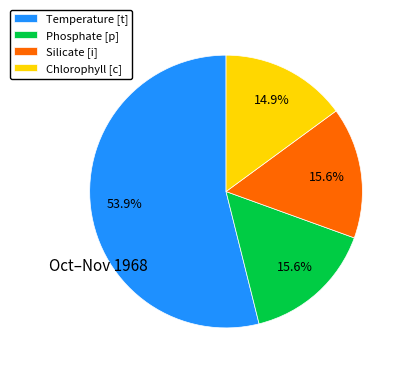

To the nearest percent, what portion does Chlorophyll [c] represent?

15%